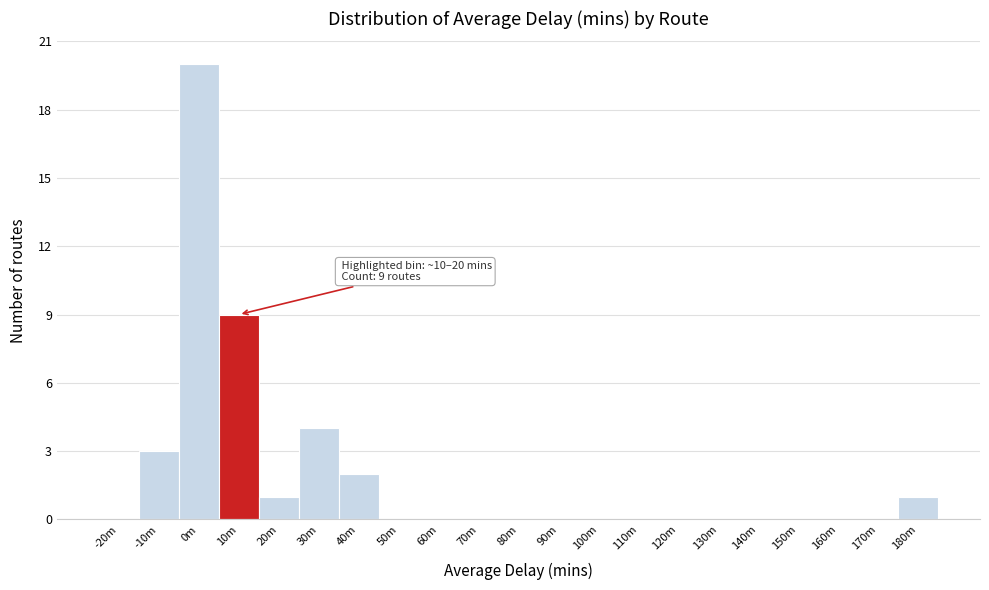

Reading left to right, transcribe all the data shown in this chart.

-20m=0	-10m=3	0m=20	10m=9	20m=1	30m=4	40m=2	50m=0	60m=0	70m=0	80m=0	90m=0	100m=0	110m=0	120m=0	130m=0	140m=0	150m=0	160m=0	170m=0	180m=1